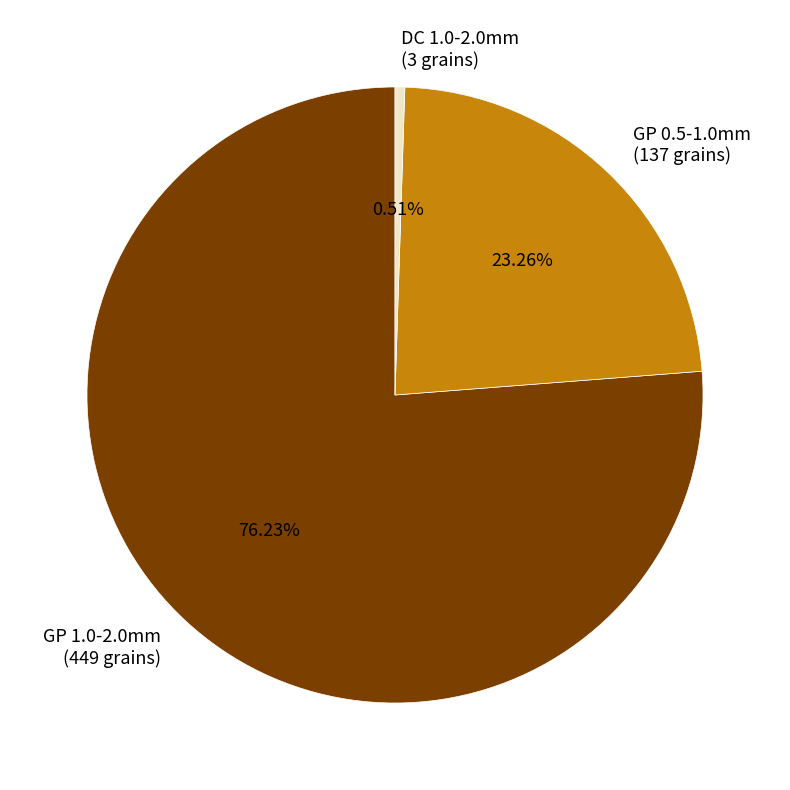

To the nearest percent, what is the average slice percentage?

33%